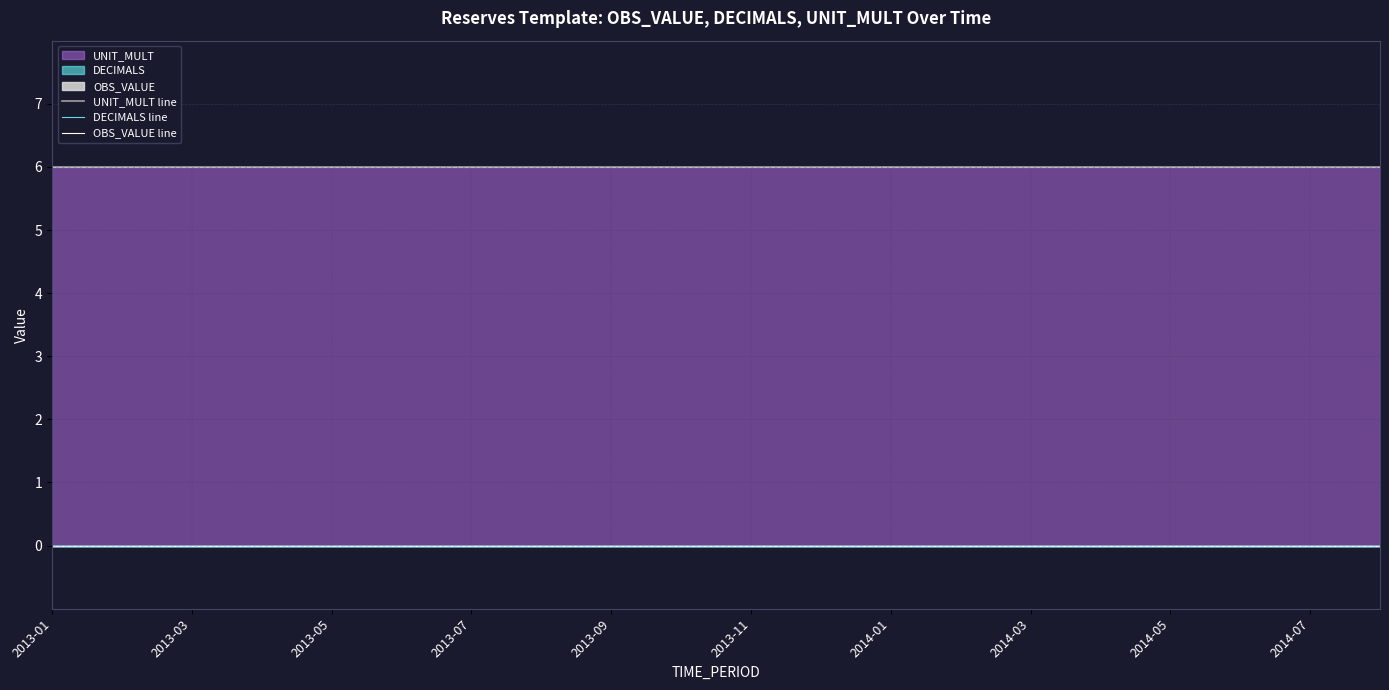

Does the chart have visible grid lines?

Yes